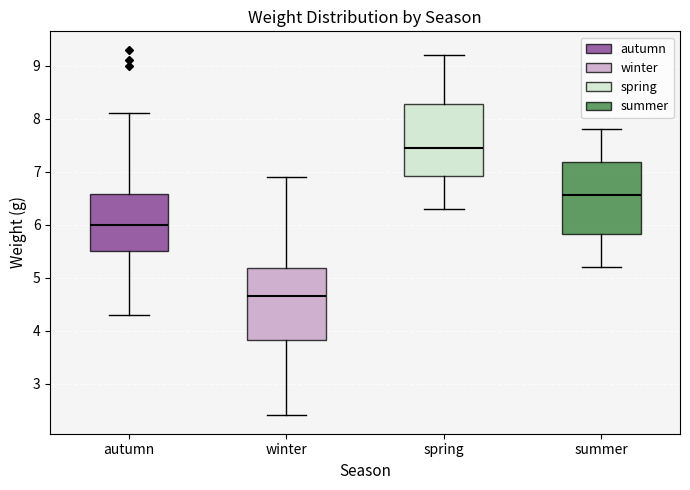

Where does the median line of the box for summer sit on the y-axis? The values are not printed on the chart, so give them approximately, as read against the axis.

6.6